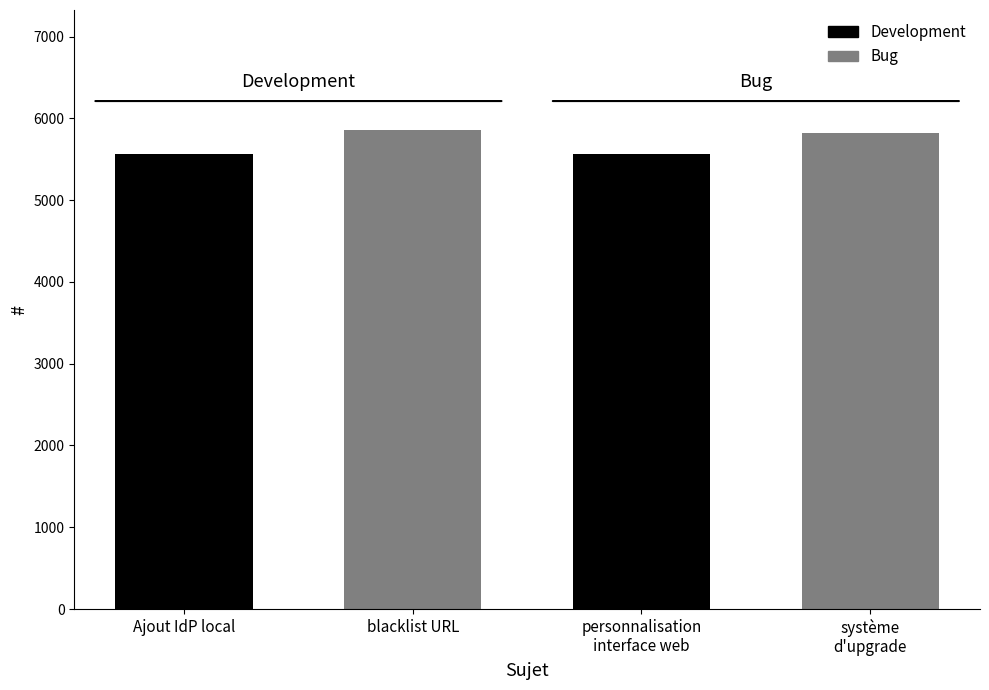

List the labels in order of value, smallest first.

Ajout IdP local, personnalisation de l'interface web, système d'upgrade, blacklist URL